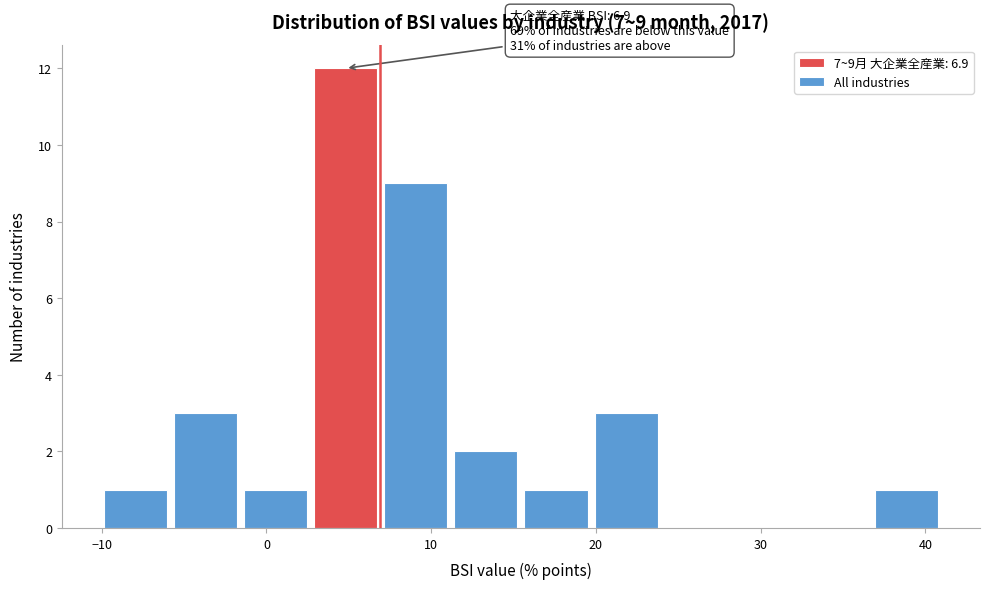

Which range on the x-axis has the tallest bar?

3 to 7